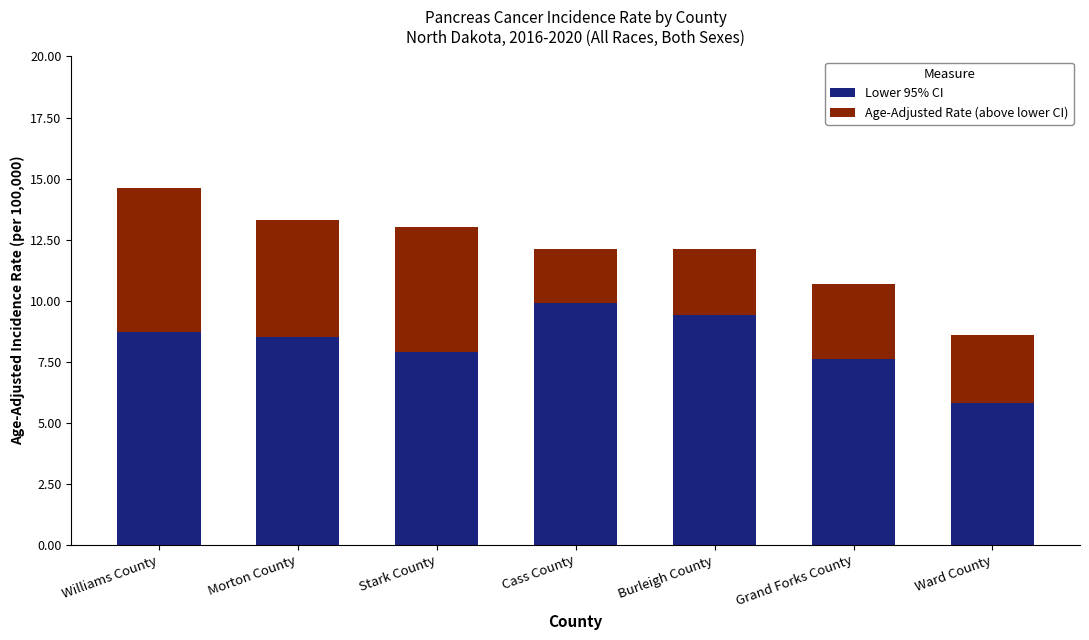

What is the total value across all series at Ward County?

8.6